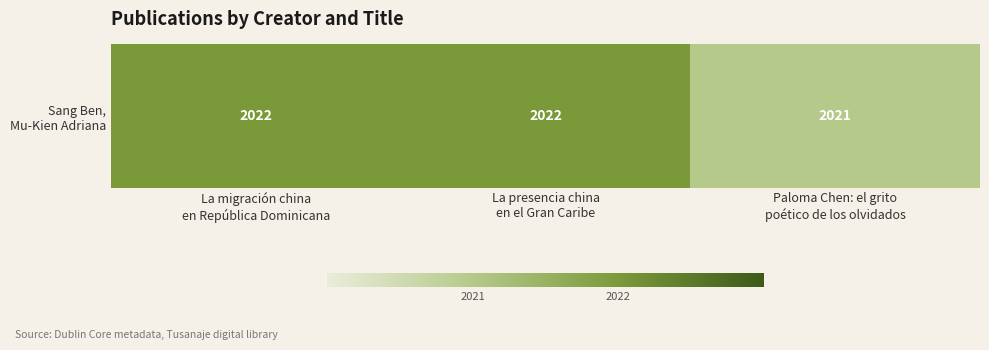

What is the change in value from La presencia china
en el Gran Caribe to Paloma Chen: el grito
poético de los olvidados?

-1